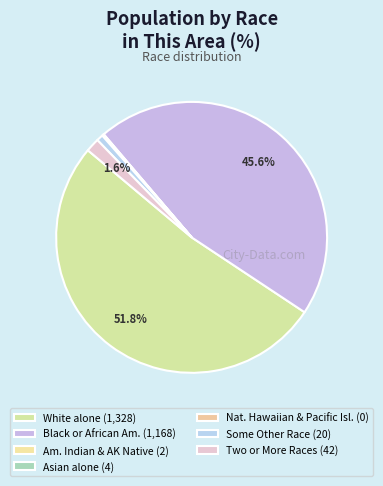

How many slices are in this pie chart?

7